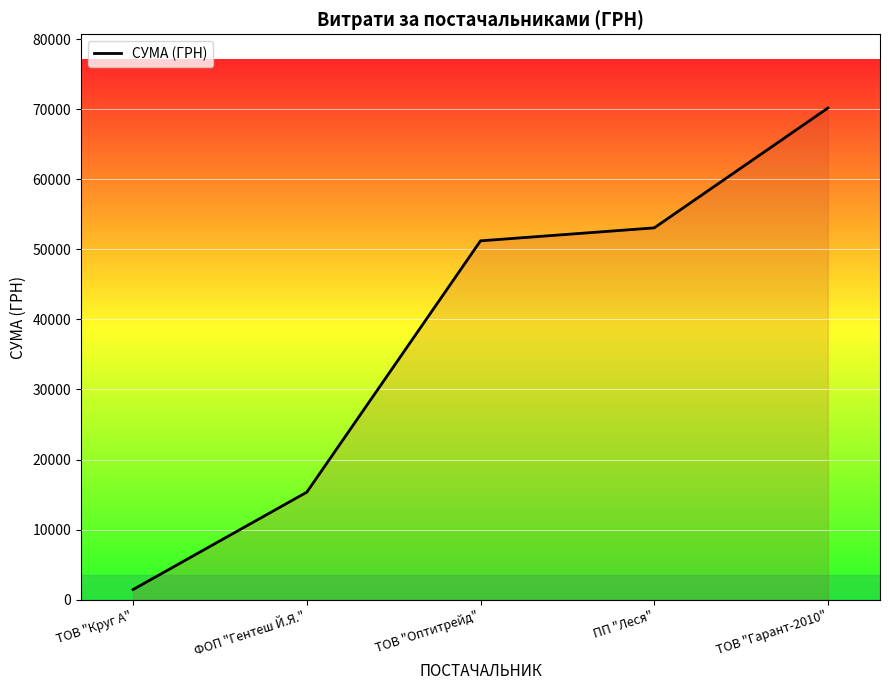

Between ПП "Леся" and ТОВ "Круг А", which is larger?

ПП "Леся"